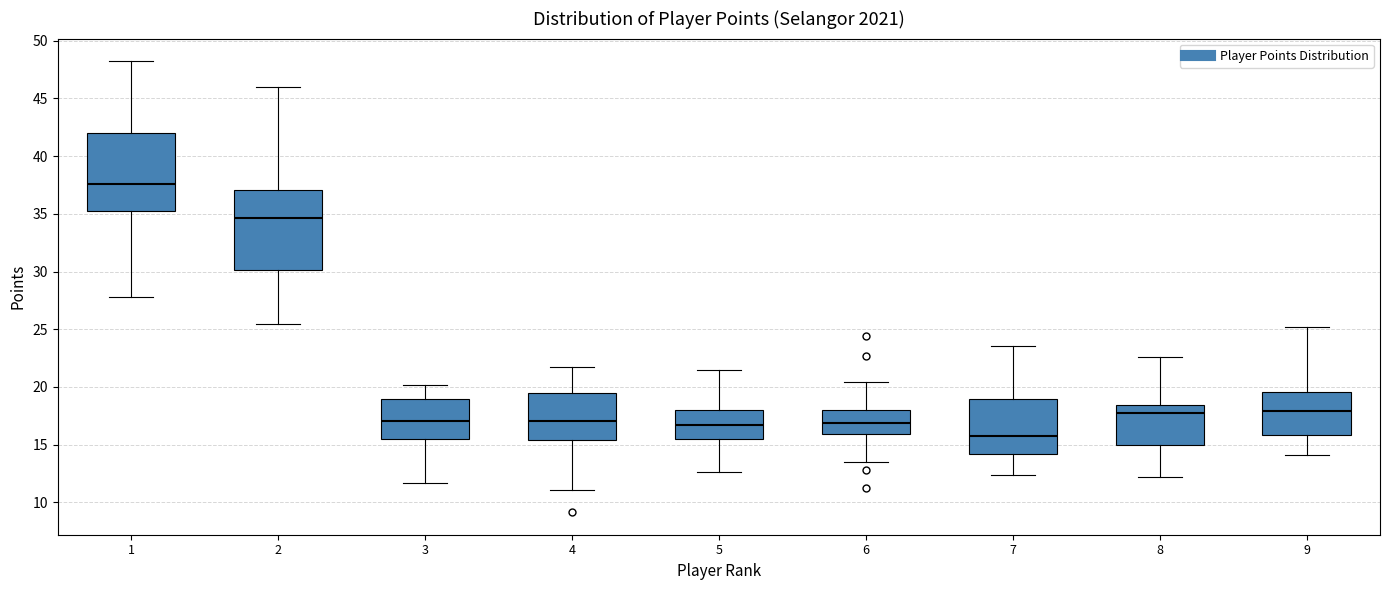

Which box has the lowest median line?

7